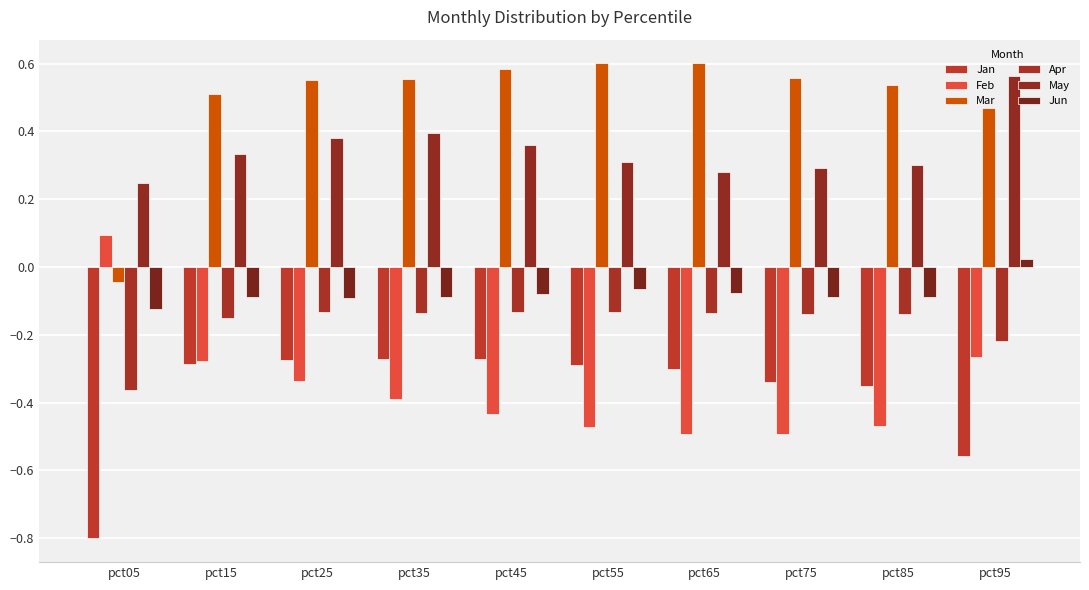

Reading left to right, what are all the values shown in this chart?

Jan: -0.8	-0.3	-0.3	-0.3	-0.3	-0.3	-0.3	-0.3	-0.4	-0.6
Feb: 0.1	-0.3	-0.3	-0.4	-0.4	-0.5	-0.5	-0.5	-0.5	-0.3
Mar: -0.0	0.5	0.6	0.6	0.6	0.6	0.6	0.6	0.5	0.5
Apr: -0.4	-0.2	-0.1	-0.1	-0.1	-0.1	-0.1	-0.1	-0.1	-0.2
May: 0.2	0.3	0.4	0.4	0.4	0.3	0.3	0.3	0.3	0.6
Jun: -0.1	-0.1	-0.1	-0.1	-0.1	-0.1	-0.1	-0.1	-0.1	0.0